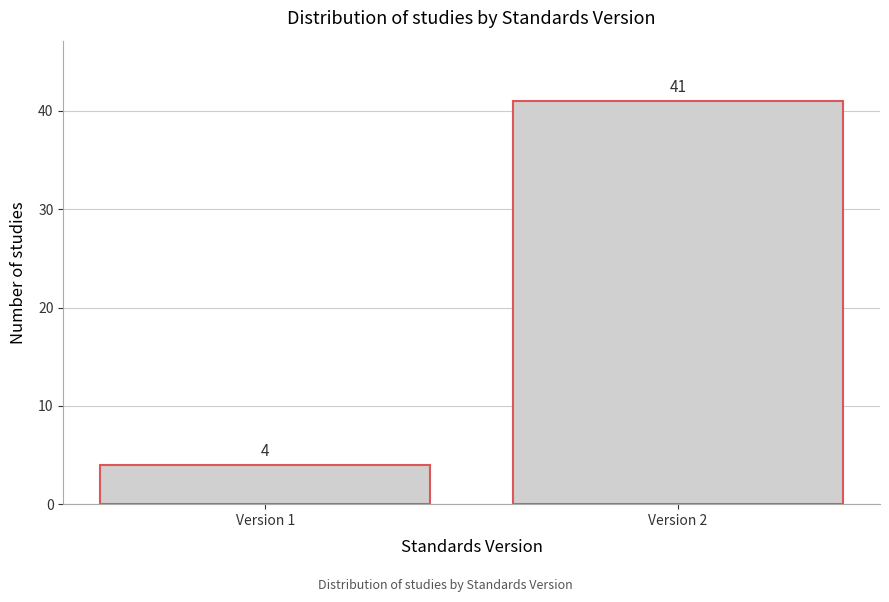

Reading left to right, list all the values displayed in this chart.

Version 1=4	Version 2=41